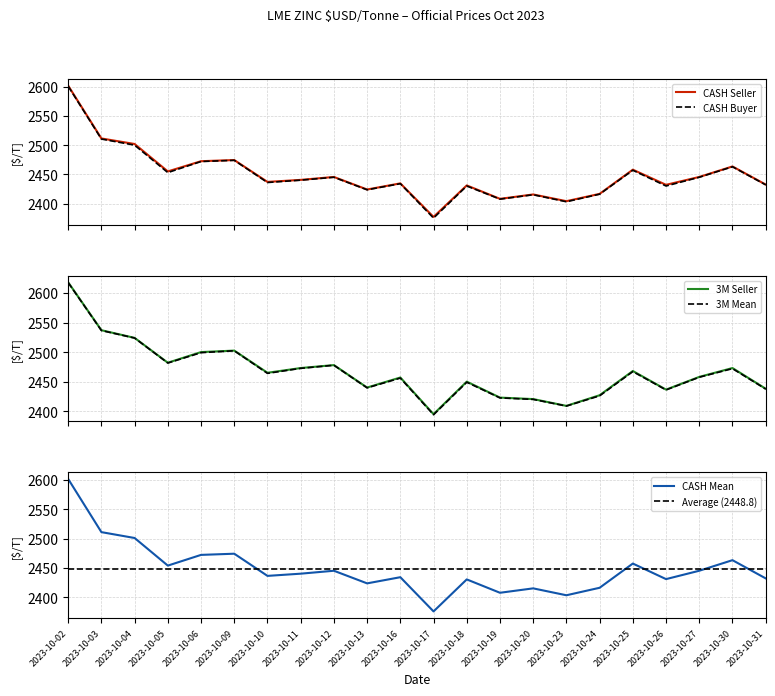

Reading left to right, what are all the values shown in this chart?

CASH Seller: 2023-10-02=2602.0	2023-10-03=2511.5	2023-10-04=2502.0	2023-10-05=2455.0	2023-10-06=2472.5	2023-10-09=2474.5	2023-10-10=2437.0	2023-10-11=2440.5	2023-10-12=2445.5	2023-10-13=2424.0	2023-10-16=2434.5	2023-10-17=2377.0	2023-10-18=2431.0	2023-10-19=2408.0	2023-10-20=2415.5	2023-10-23=2404.0	2023-10-24=2416.5	2023-10-25=2458.0	2023-10-26=2432.0	2023-10-27=2445.5	2023-10-30=2463.5	2023-10-31=2432.5
3M Seller: 2023-10-02=2618.0	2023-10-03=2537.0	2023-10-04=2524.0	2023-10-05=2482.0	2023-10-06=2500.0	2023-10-09=2502.5	2023-10-10=2465.0	2023-10-11=2473.0	2023-10-12=2478.0	2023-10-13=2440.0	2023-10-16=2457.0	2023-10-17=2395.0	2023-10-18=2450.0	2023-10-19=2423.0	2023-10-20=2420.5	2023-10-23=2409.0	2023-10-24=2427.0	2023-10-25=2468.0	2023-10-26=2436.5	2023-10-27=2458.0	2023-10-30=2473.0	2023-10-31=2438.0
3M Mean: 2023-10-02=2617.5	2023-10-03=2536.5	2023-10-04=2523.8	2023-10-05=2481.5	2023-10-06=2499.0	2023-10-09=2502.2	2023-10-10=2464.0	2023-10-11=2472.5	2023-10-12=2477.8	2023-10-13=2439.5	2023-10-16=2456.0	2023-10-17=2394.0	2023-10-18=2449.0	2023-10-19=2422.5	2023-10-20=2420.0	2023-10-23=2408.8	2023-10-24=2426.0	2023-10-25=2467.0	2023-10-26=2436.0	2023-10-27=2457.5	2023-10-30=2472.0	2023-10-31=2437.5
CASH Mean: 2023-10-02=2601.5	2023-10-03=2511.0	2023-10-04=2501.0	2023-10-05=2454.0	2023-10-06=2472.2	2023-10-09=2474.2	2023-10-10=2436.5	2023-10-11=2440.2	2023-10-12=2445.2	2023-10-13=2423.8	2023-10-16=2434.2	2023-10-17=2376.0	2023-10-18=2430.5	2023-10-19=2407.8	2023-10-20=2415.2	2023-10-23=2403.5	2023-10-24=2416.2	2023-10-25=2457.5	2023-10-26=2431.0	2023-10-27=2445.2	2023-10-30=2463.2	2023-10-31=2432.2
CASH Buyer: 2023-10-02=2601.0	2023-10-03=2510.5	2023-10-04=2500.0	2023-10-05=2453.0	2023-10-06=2472.0	2023-10-09=2474.0	2023-10-10=2436.0	2023-10-11=2440.0	2023-10-12=2445.0	2023-10-13=2423.5	2023-10-16=2434.0	2023-10-17=2375.0	2023-10-18=2430.0	2023-10-19=2407.5	2023-10-20=2415.0	2023-10-23=2403.0	2023-10-24=2416.0	2023-10-25=2457.0	2023-10-26=2430.0	2023-10-27=2445.0	2023-10-30=2463.0	2023-10-31=2432.0